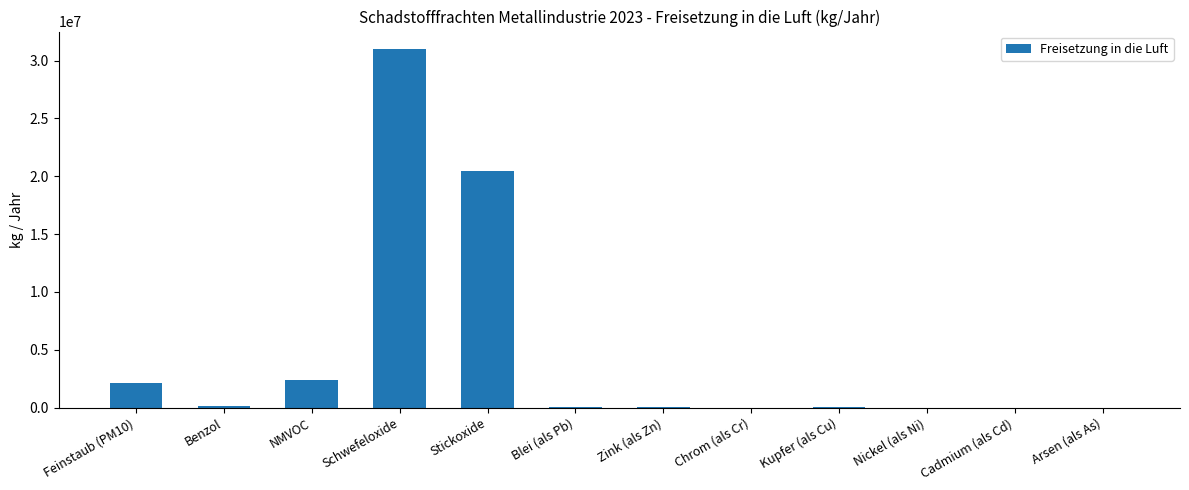

Approximately how many times larger is the value at Schwefeloxide compared to NMVOC?

12.8